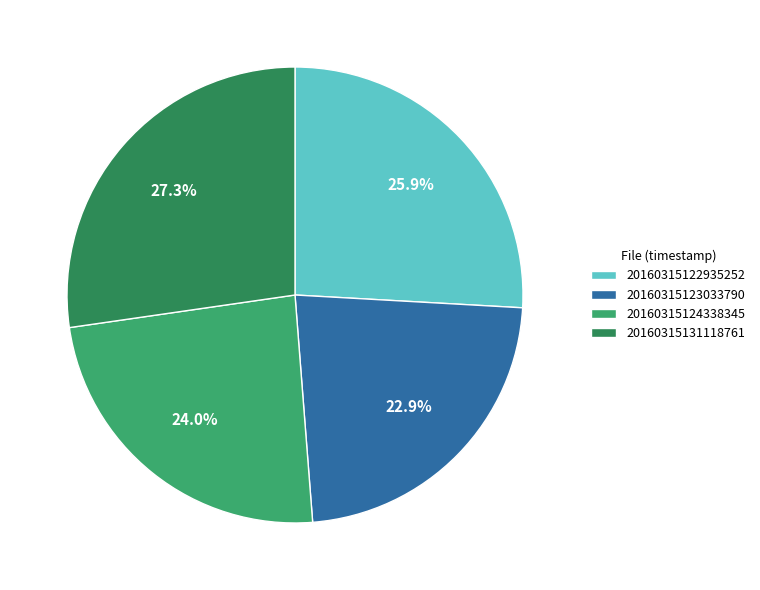

Is it true that 20160315123033790 is 16% of the pie?

False